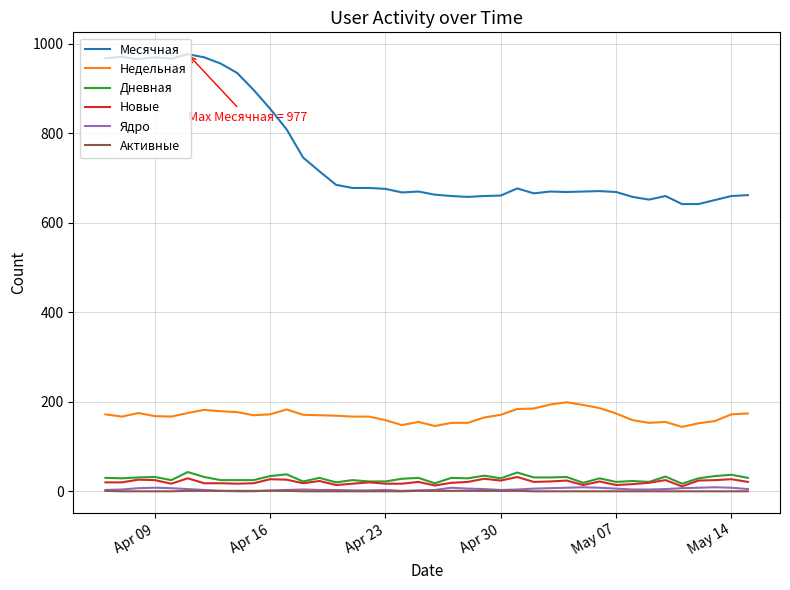

Does the chart display data point markers on the line(s)?

No